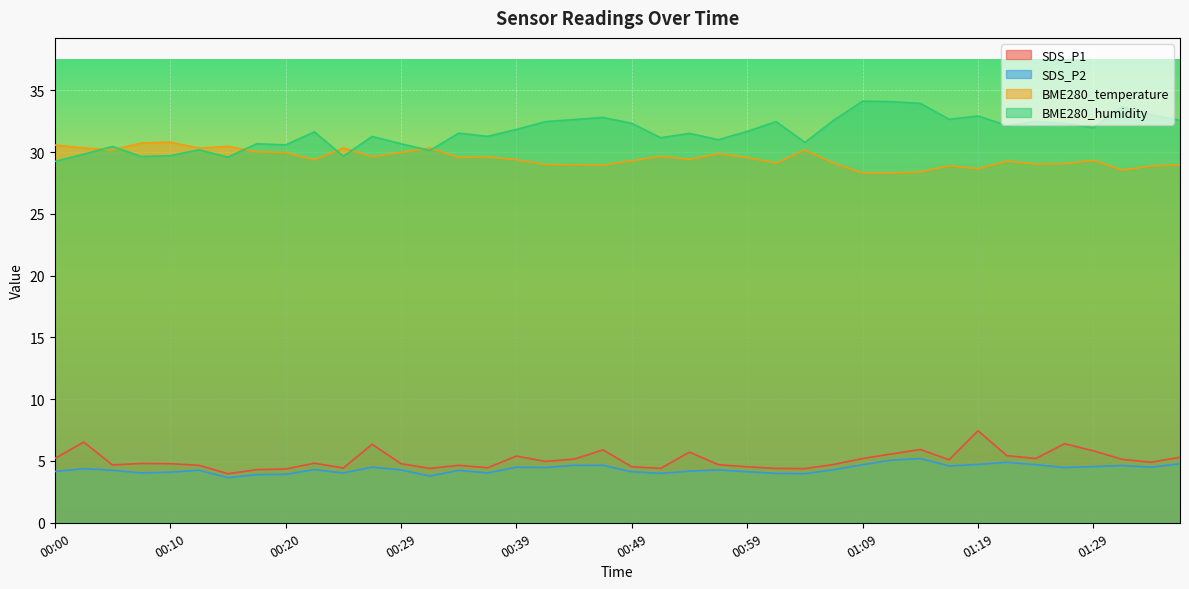

What is the minimum value shown in the chart?

3.6